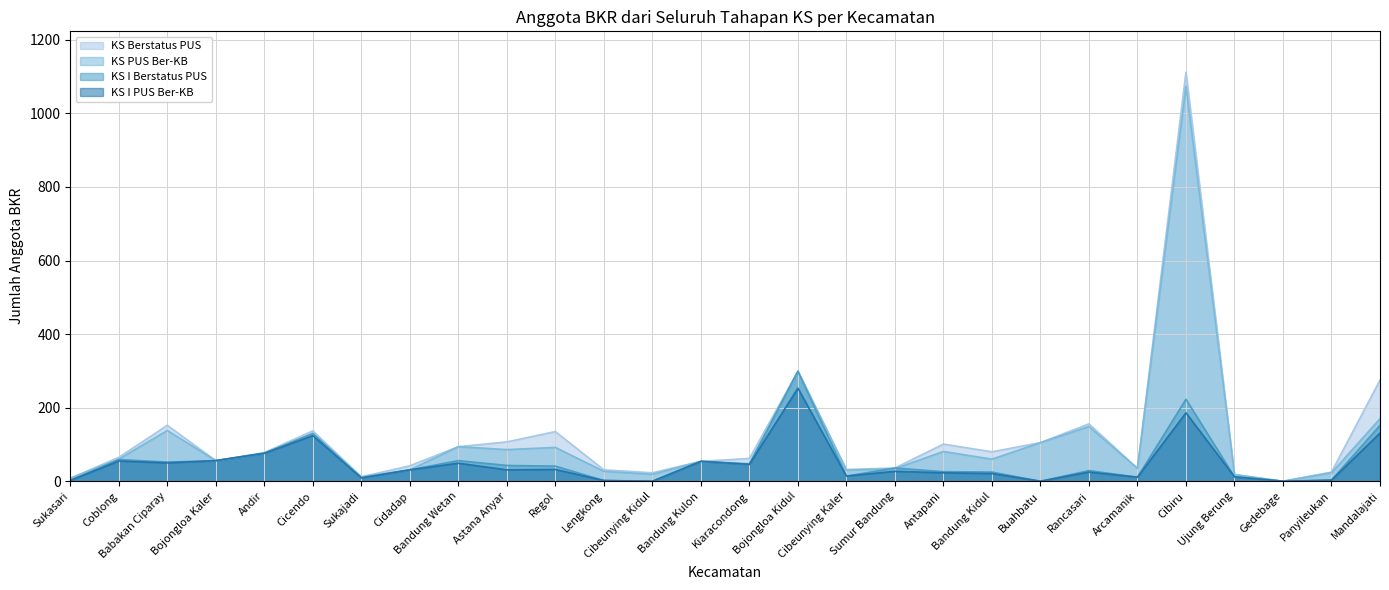

How many data points does each series have?

28